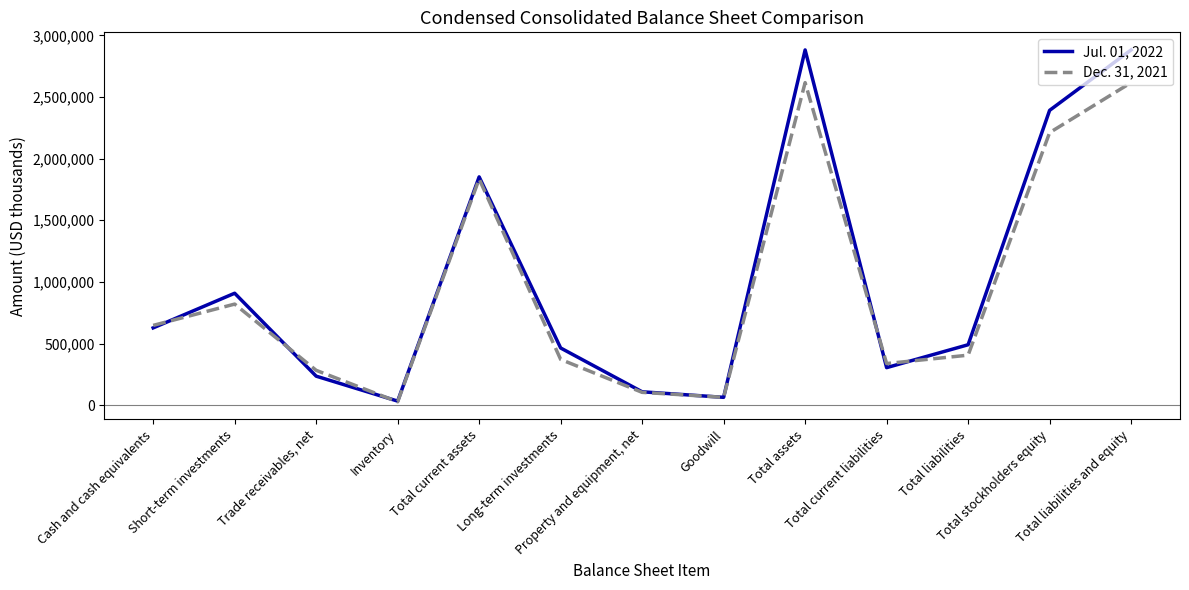

The Jul. 01, 2022 series shows 1285221 at Short-term investments. True or false?

False